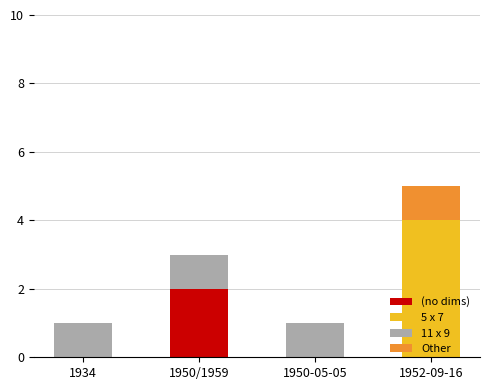

Are the bars grouped side by side (vs. stacked)?

No